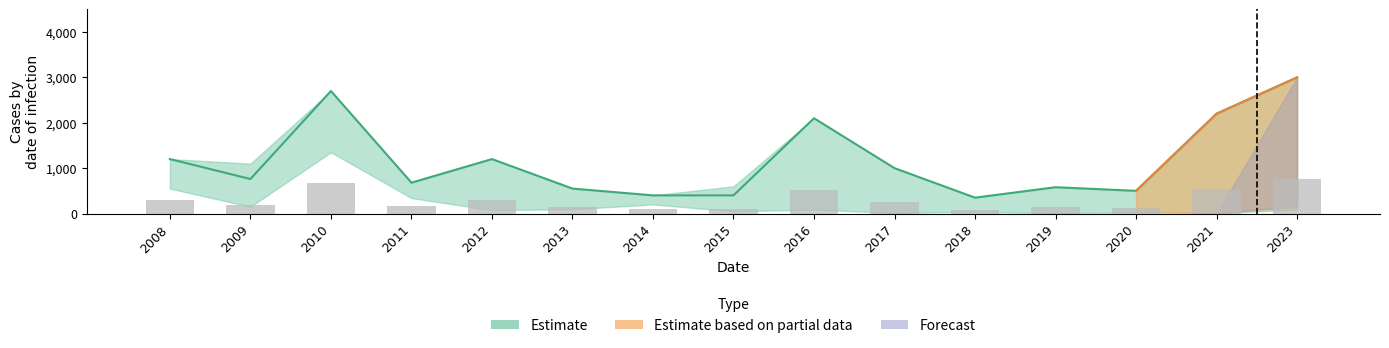

At which category does the chart reach its minimum across all series?

2018